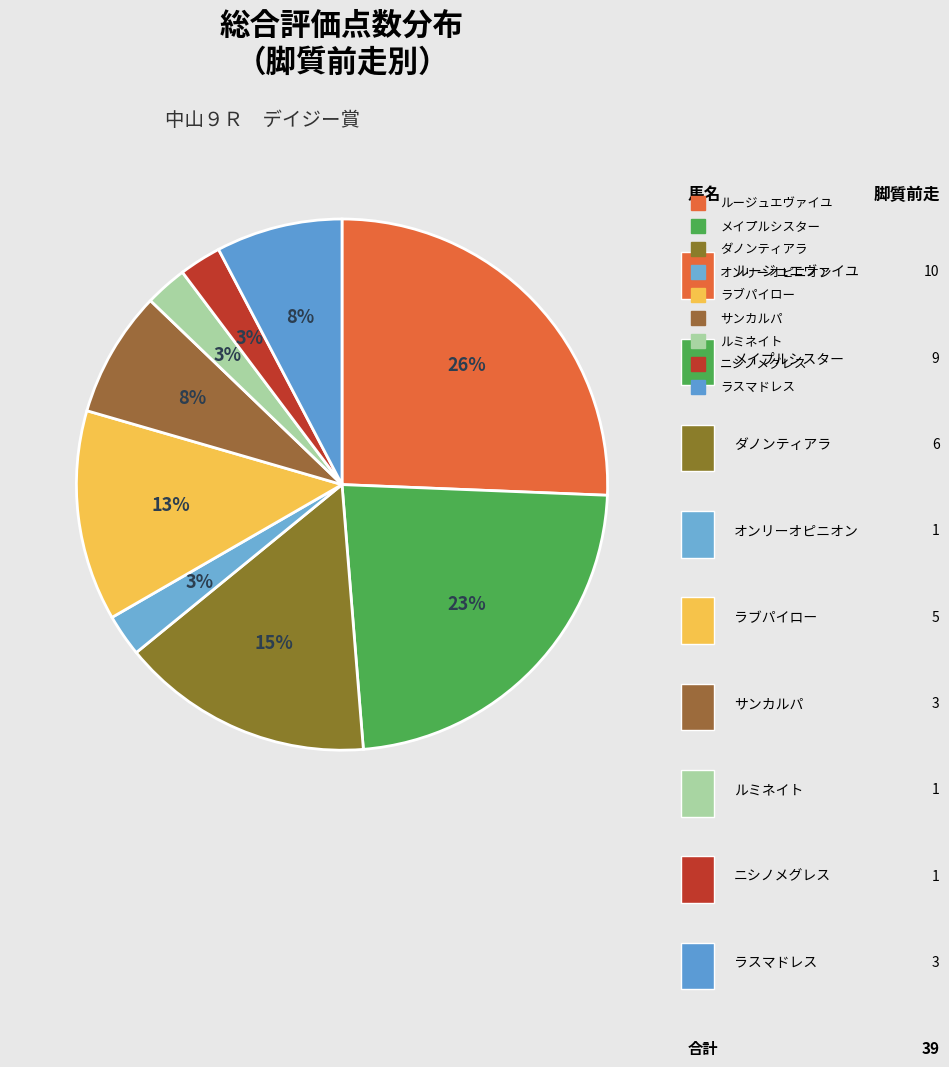

Count the number of slices in the pie.

9